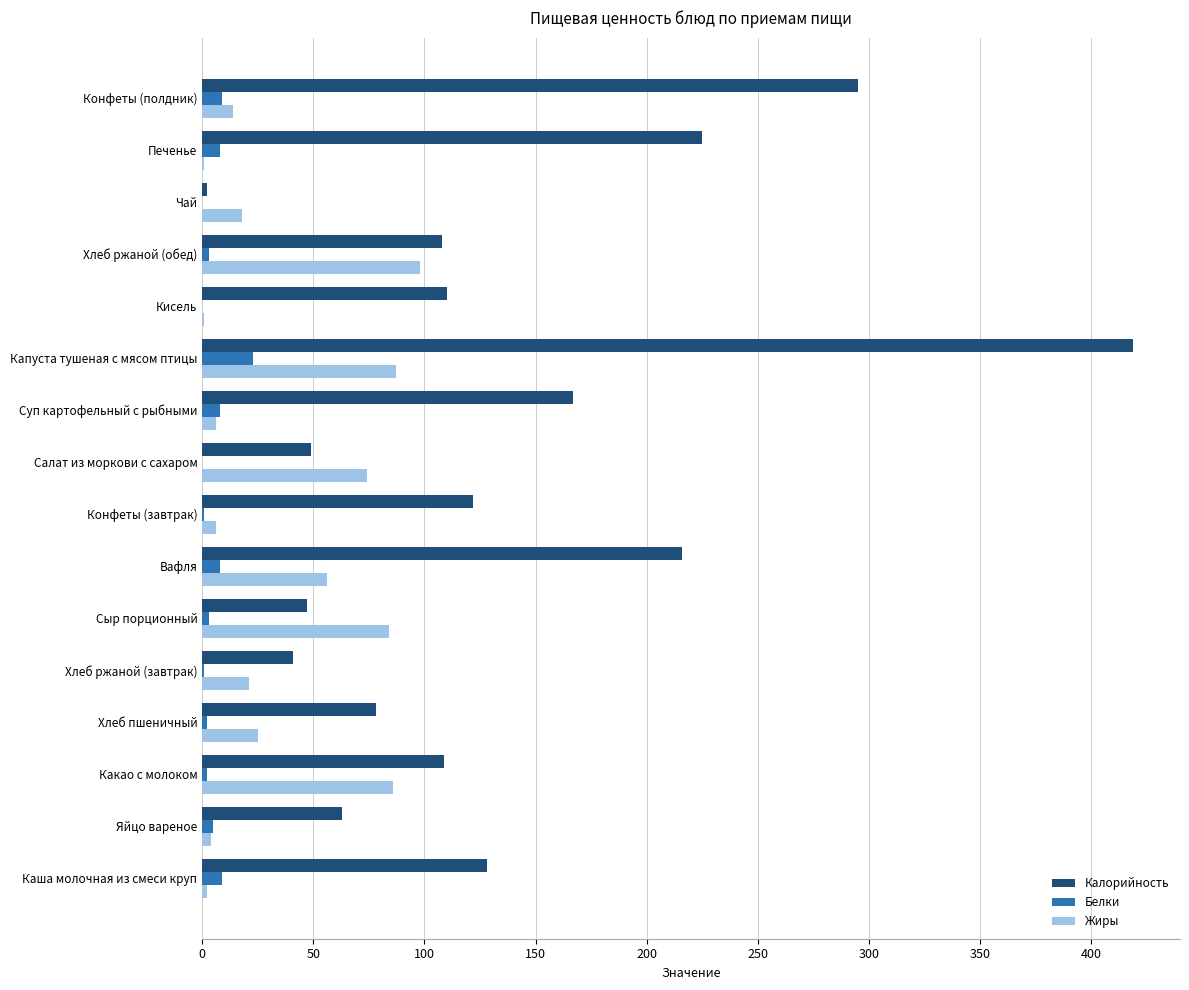

At which category is the sum across all series the highest?

Капуста тушеная с мясом птицы